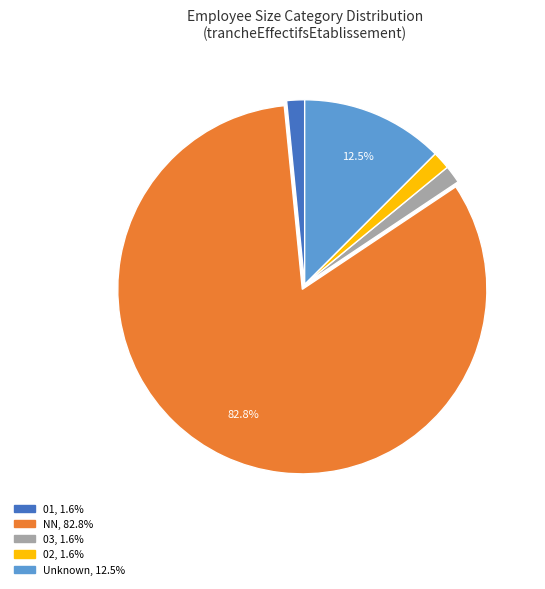

Count the number of slices in the pie.

5